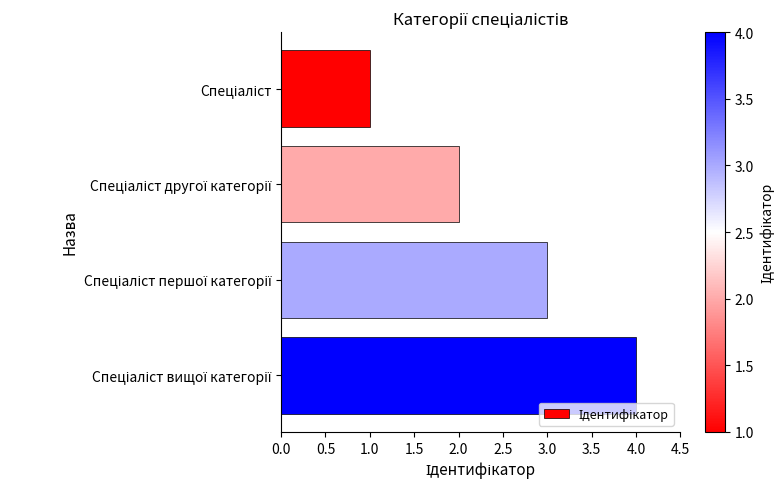

Does the chart contain any negative values?

No